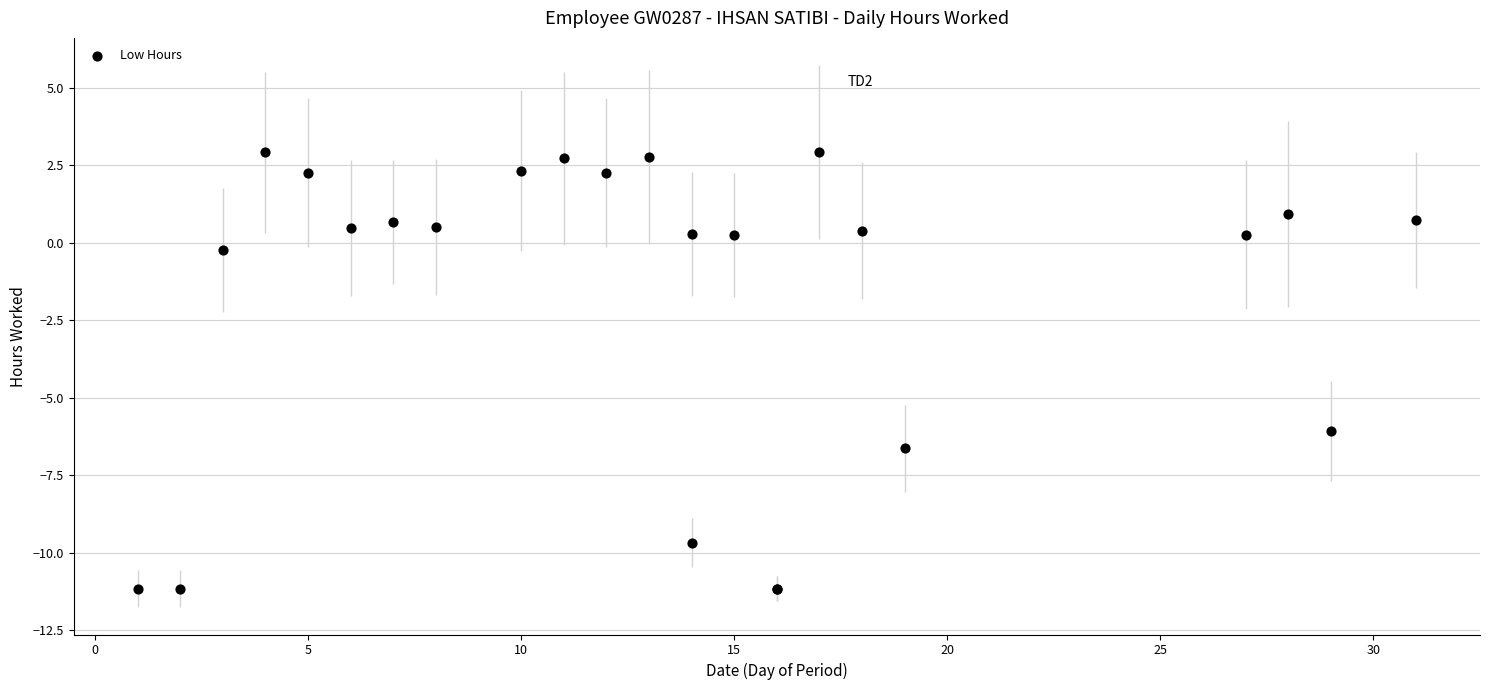

What Y value in the scatter plot is closest to -4?

-6.1